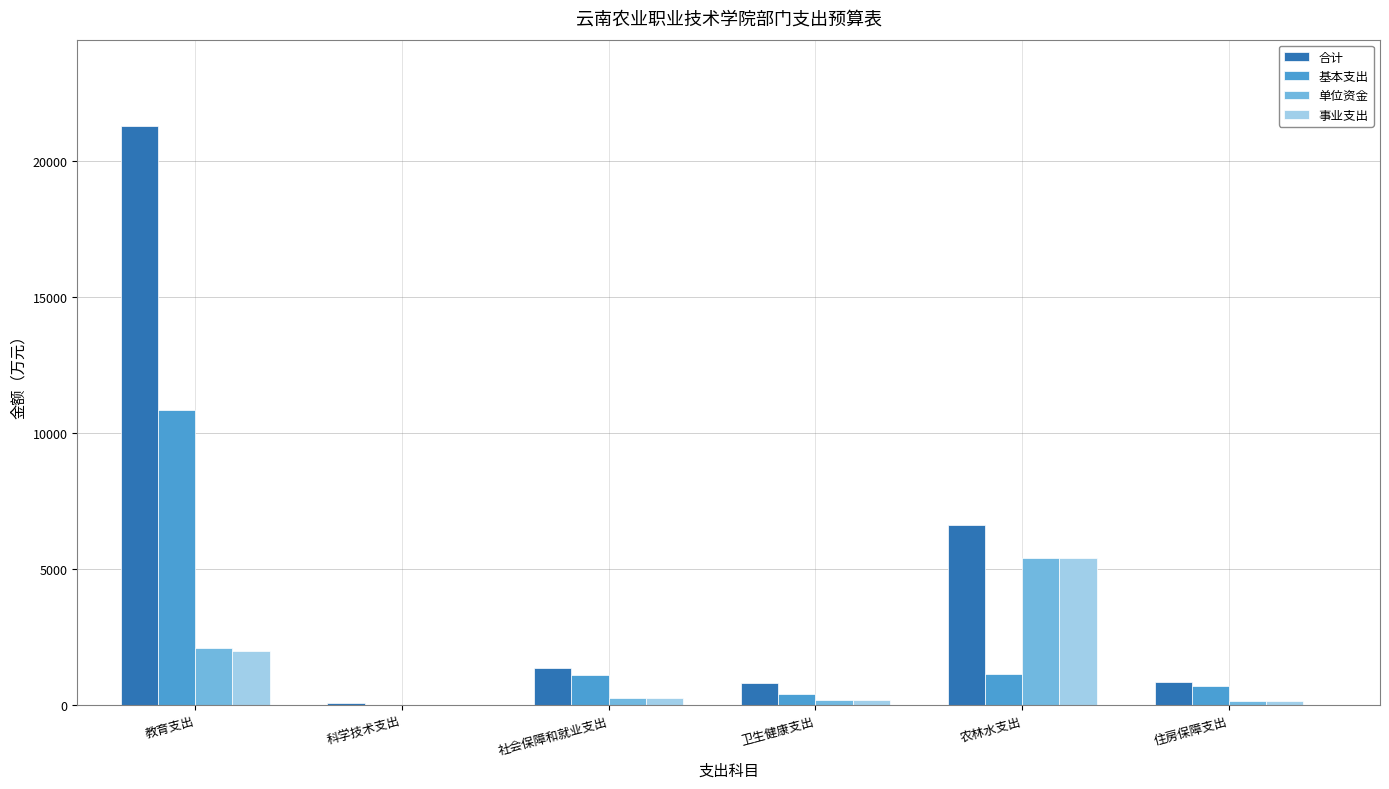

What is the sum of all 单位资金 values?

8110.4